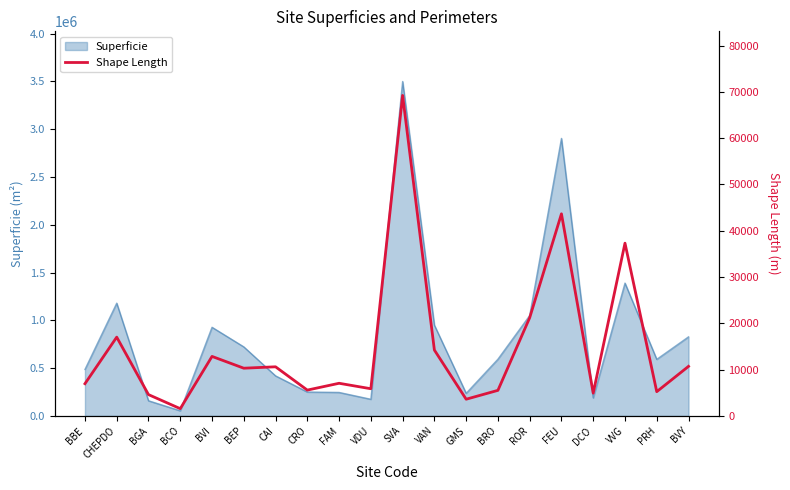

Where does the data first go above 10304?

CHEPDO